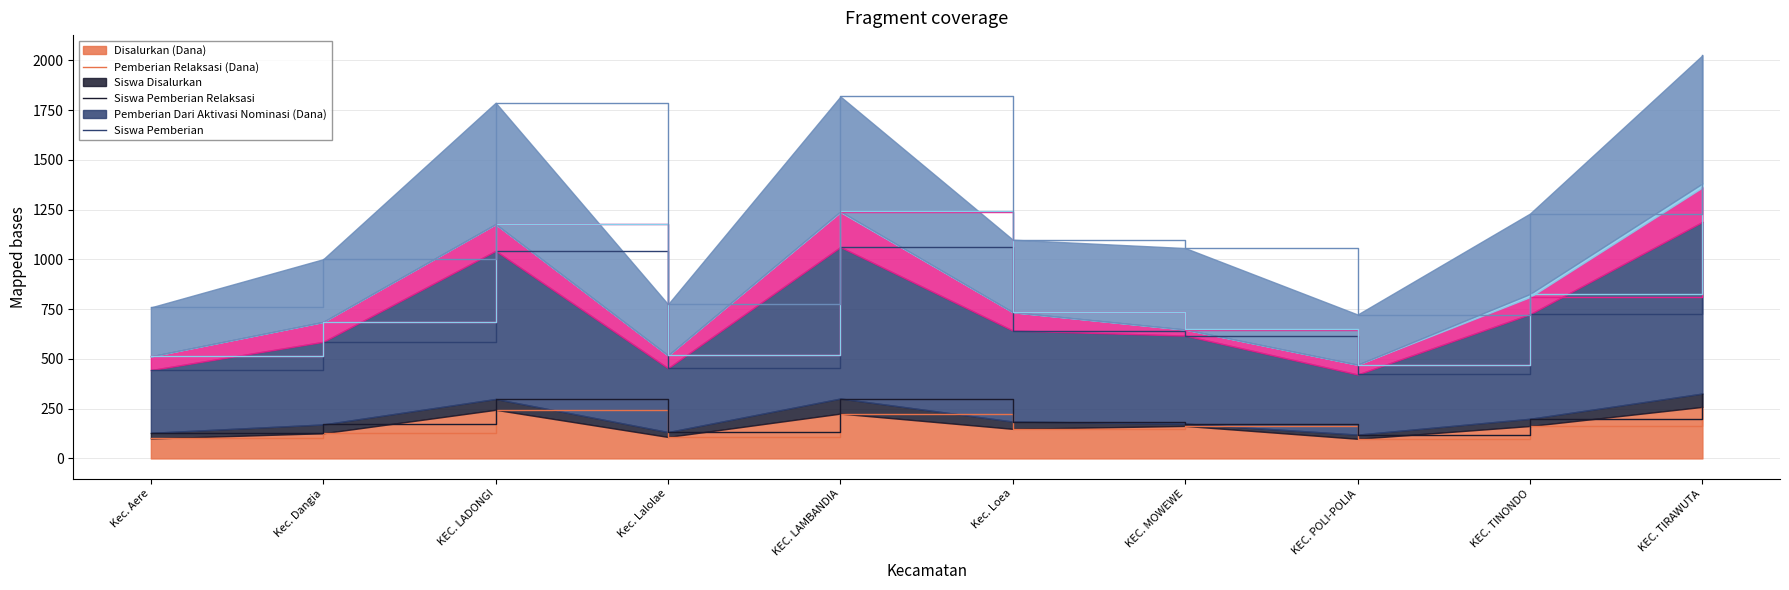

What is the difference between the highest and lowest values at KEC. LAMBANDIA?

1592.9